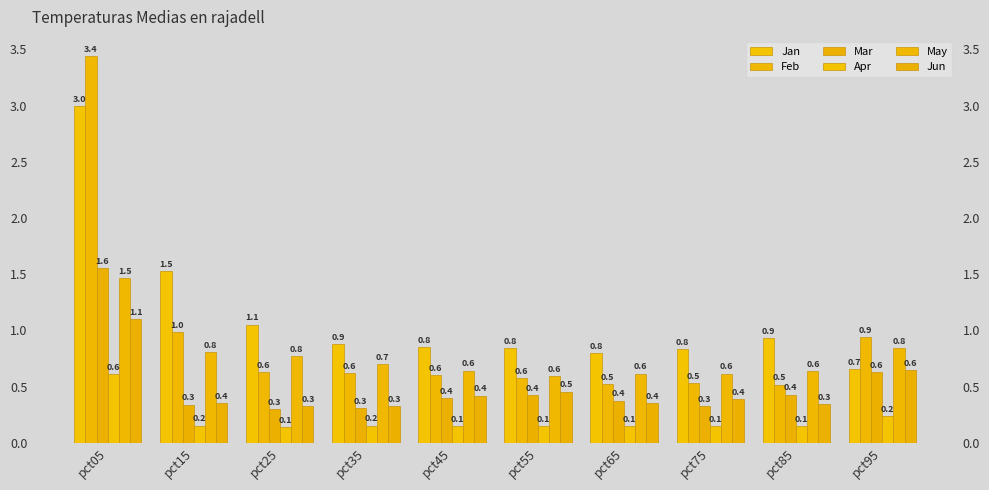

The Feb series shows 0.6 at pct45. True or false?

True